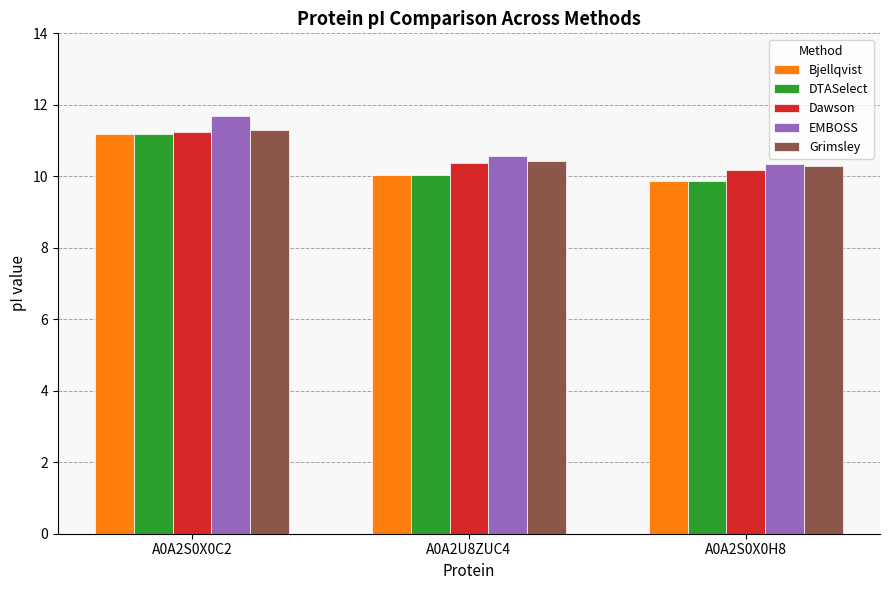

Is the value of EMBOSS at A0A2U8ZUC4 greater than the value of Bjellqvist at A0A2S0X0C2?

No